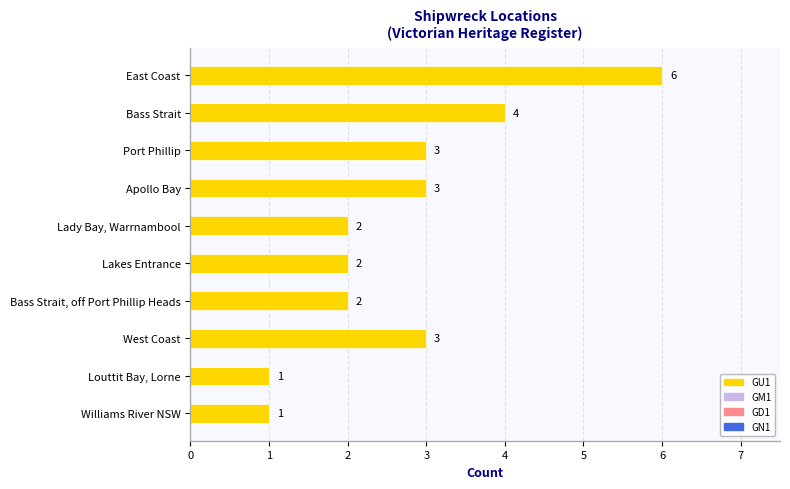

How many values are between 2 and 3?

6